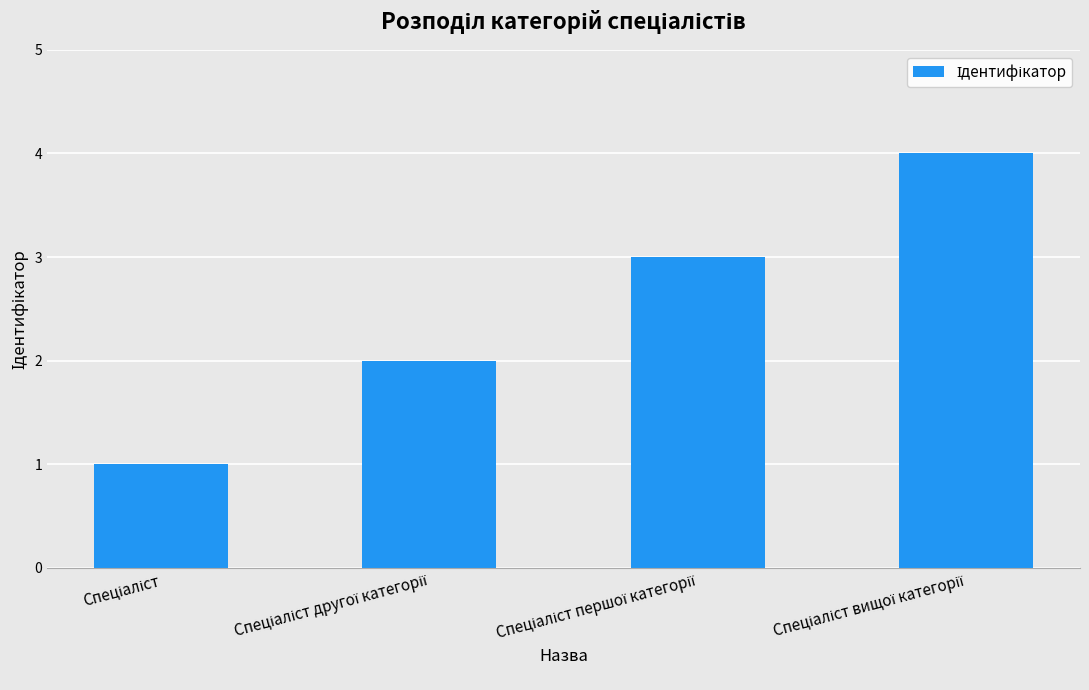

What is the sum of all values?

10